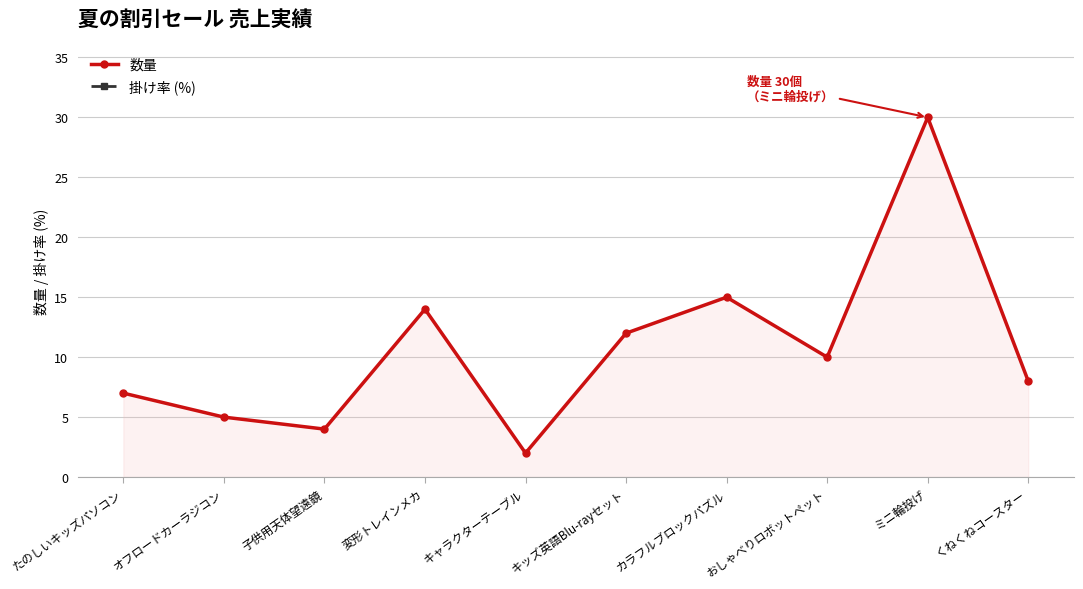

Reading left to right, list all the values displayed in this chart.

数量: 7	5	4	14	2	12	15	10	30	8
掛け率 (%): 90	90	70	90	90	80	90	70	90	90